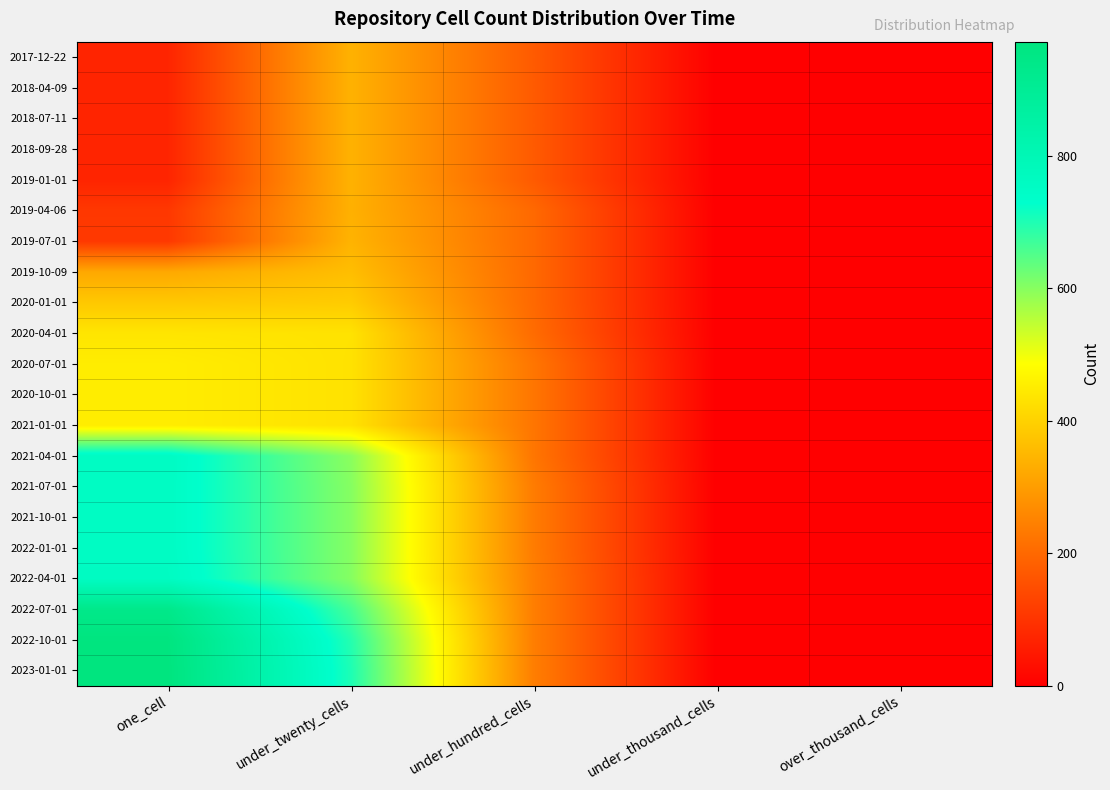

Reading left to right, what are all the values shown in this chart?

2017-12-22: one_cell=72	under_twenty_cells=340	under_hundred_cells=174	under_thousand_cells=0	over_thousand_cells=0
2018-04-09: one_cell=72	under_twenty_cells=340	under_hundred_cells=174	under_thousand_cells=0	over_thousand_cells=0
2018-07-11: one_cell=72	under_twenty_cells=340	under_hundred_cells=174	under_thousand_cells=0	over_thousand_cells=0
2018-09-28: one_cell=72	under_twenty_cells=340	under_hundred_cells=174	under_thousand_cells=0	over_thousand_cells=0
2019-01-01: one_cell=72	under_twenty_cells=340	under_hundred_cells=174	under_thousand_cells=0	over_thousand_cells=0
2019-04-06: one_cell=108	under_twenty_cells=338	under_hundred_cells=201	under_thousand_cells=0	over_thousand_cells=0
2019-07-01: one_cell=109	under_twenty_cells=343	under_hundred_cells=201	under_thousand_cells=0	over_thousand_cells=0
2019-10-09: one_cell=323	under_twenty_cells=363	under_hundred_cells=201	under_thousand_cells=0	over_thousand_cells=0
2020-01-01: one_cell=382	under_twenty_cells=389	under_hundred_cells=201	under_thousand_cells=0	over_thousand_cells=0
2020-04-01: one_cell=438	under_twenty_cells=433	under_hundred_cells=206	under_thousand_cells=0	over_thousand_cells=0
2020-07-01: one_cell=452	under_twenty_cells=432	under_hundred_cells=225	under_thousand_cells=0	over_thousand_cells=0
2020-10-01: one_cell=452	under_twenty_cells=432	under_hundred_cells=225	under_thousand_cells=0	over_thousand_cells=0
2021-01-01: one_cell=452	under_twenty_cells=432	under_hundred_cells=225	under_thousand_cells=0	over_thousand_cells=0
2021-04-01: one_cell=756	under_twenty_cells=597	under_hundred_cells=225	under_thousand_cells=0	over_thousand_cells=0
2021-07-01: one_cell=755	under_twenty_cells=602	under_hundred_cells=237	under_thousand_cells=0	over_thousand_cells=0
2021-10-01: one_cell=755	under_twenty_cells=602	under_hundred_cells=237	under_thousand_cells=0	over_thousand_cells=0
2022-01-01: one_cell=755	under_twenty_cells=602	under_hundred_cells=237	under_thousand_cells=0	over_thousand_cells=0
2022-04-01: one_cell=759	under_twenty_cells=602	under_hundred_cells=241	under_thousand_cells=0	over_thousand_cells=0
2022-07-01: one_cell=937	under_twenty_cells=661	under_hundred_cells=241	under_thousand_cells=0	over_thousand_cells=0
2022-10-01: one_cell=970	under_twenty_cells=694	under_hundred_cells=241	under_thousand_cells=0	over_thousand_cells=0
2023-01-01: one_cell=972	under_twenty_cells=701	under_hundred_cells=241	under_thousand_cells=0	over_thousand_cells=0